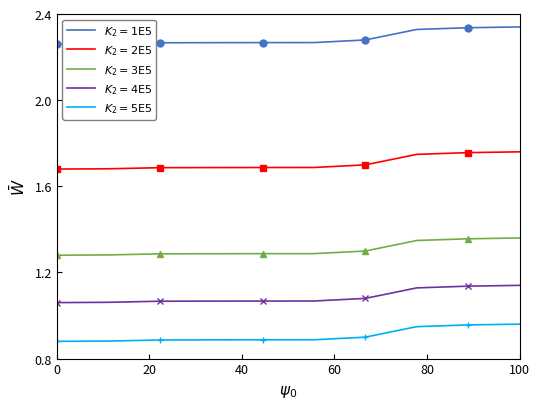

What is the difference between the highest and lowest values at 0?

1.4